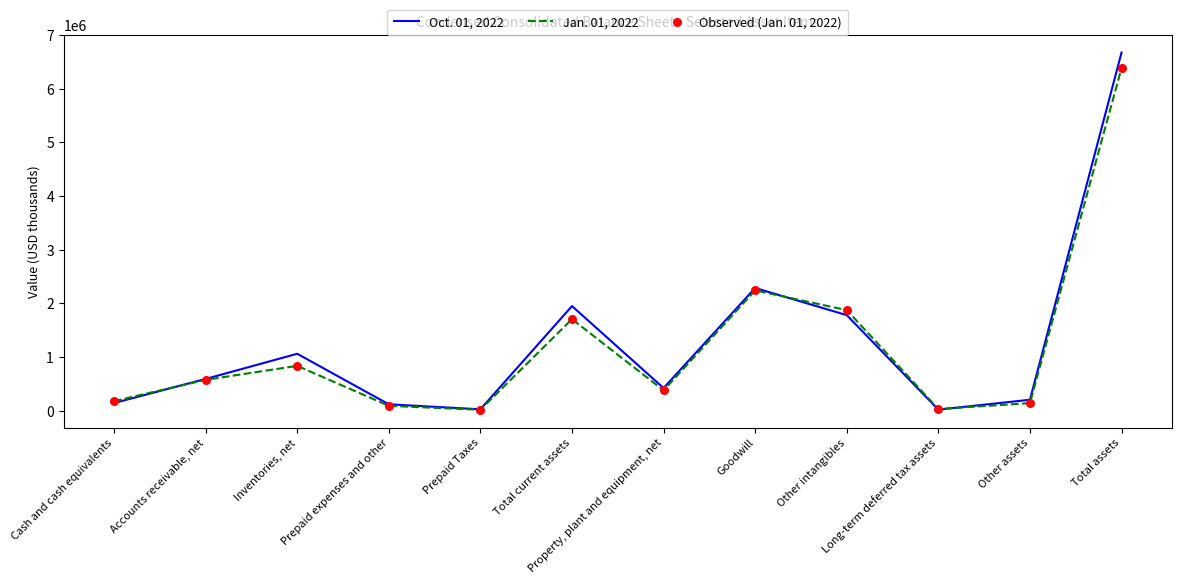

Which series has the largest range (max minus min)?

Oct. 01, 2022